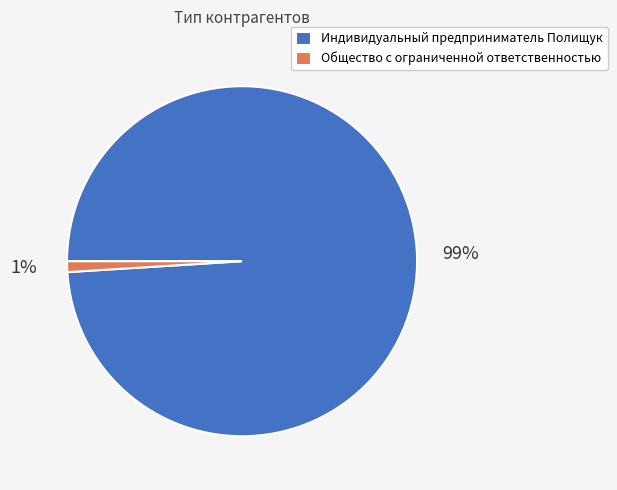

Do Общество с ограниченной ответственностью and Индивидуальный предприниматель Полищук together represent more than half of the pie?

Yes